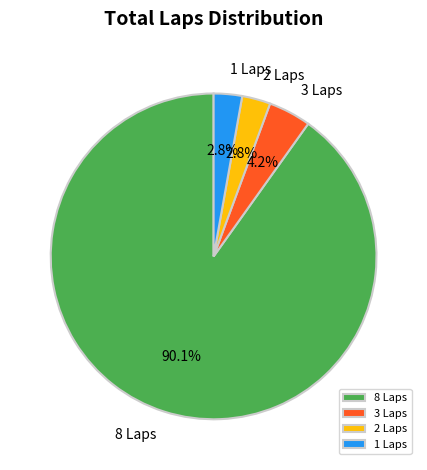

Does any single category account for the majority?

Yes